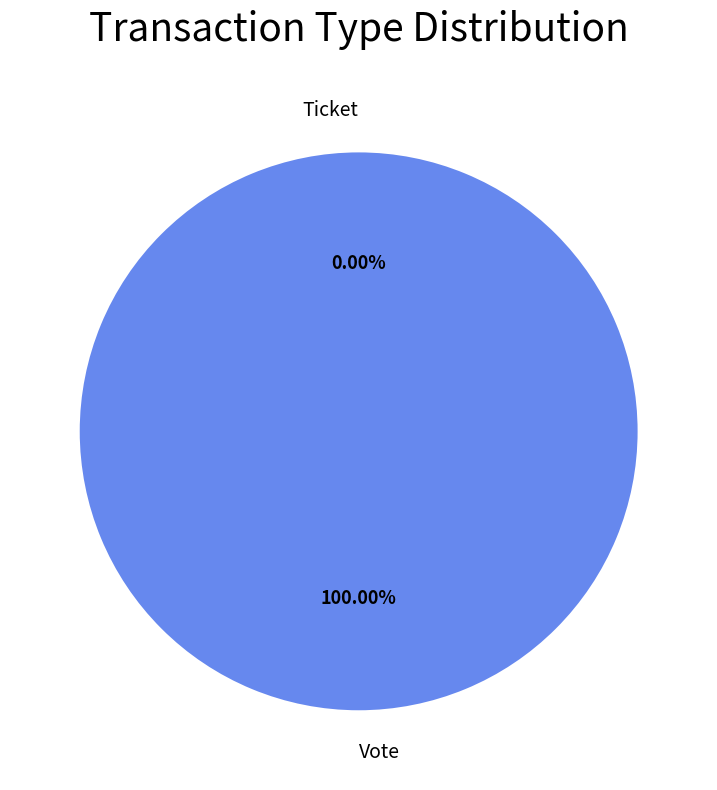

To the nearest percent, what portion does Vote represent?

100%